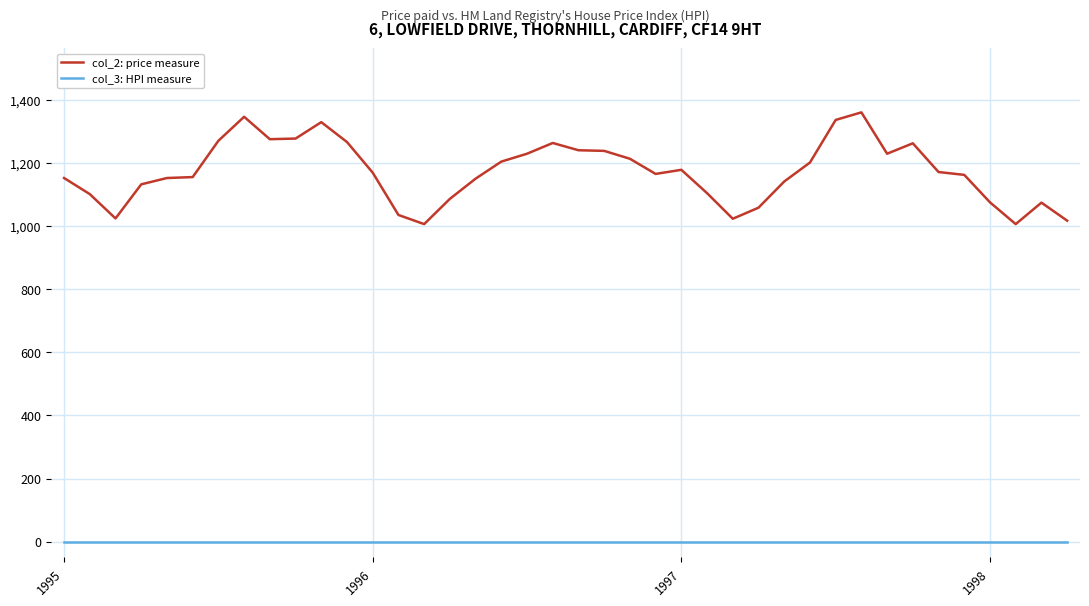

Which series has the widest spread of values?

col_2: price measure